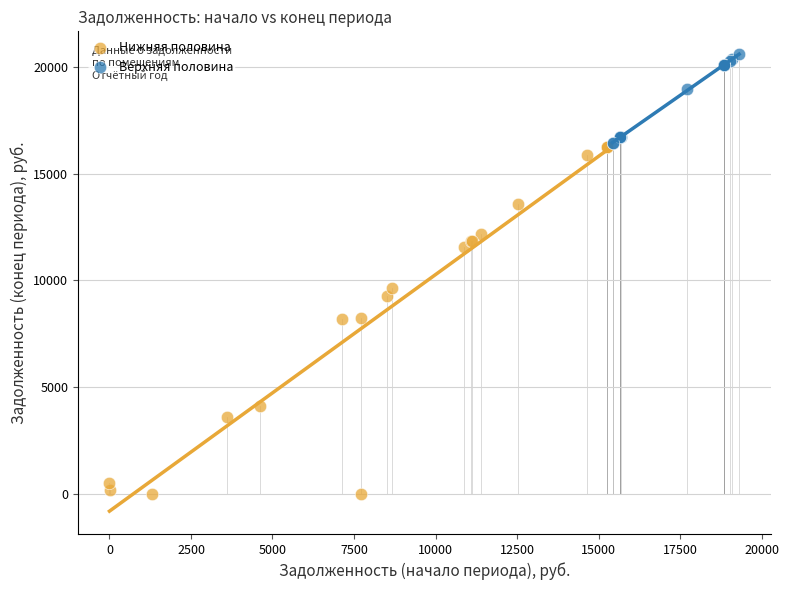

Which series has the widest spread of Y values?

Нижняя половина